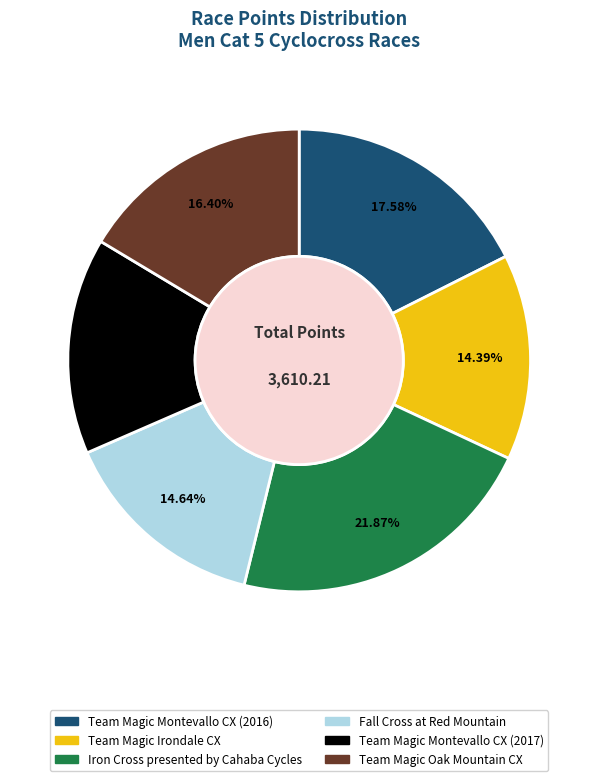

What is the ratio of the value at Team Magic Montevallo CX (2016) to the value at Iron Cross presented by Cahaba Cycles?

0.8